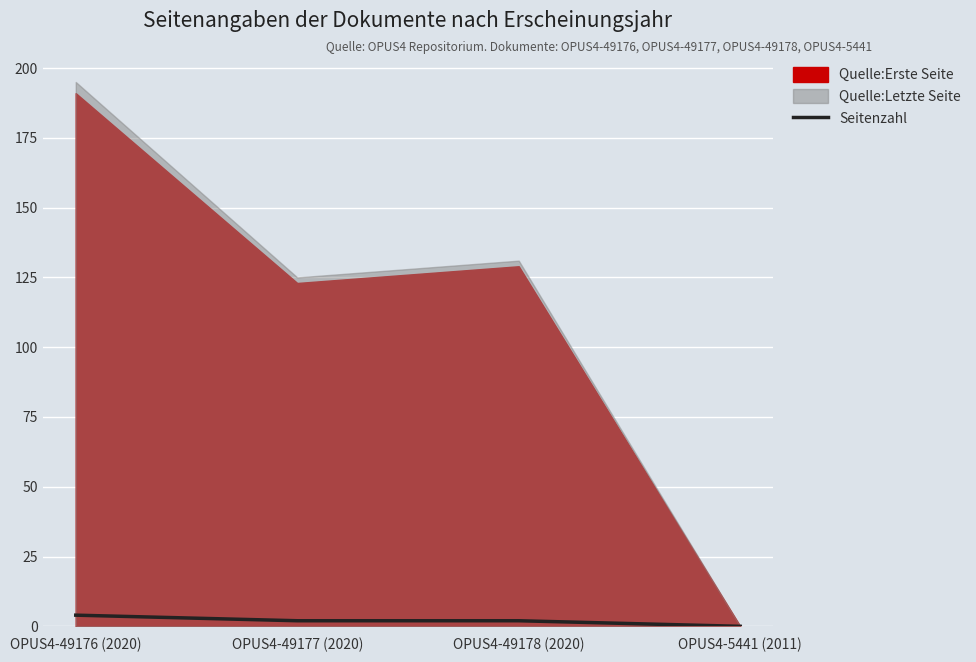

Where does the data first go above 2?

OPUS4-49176 (2020)